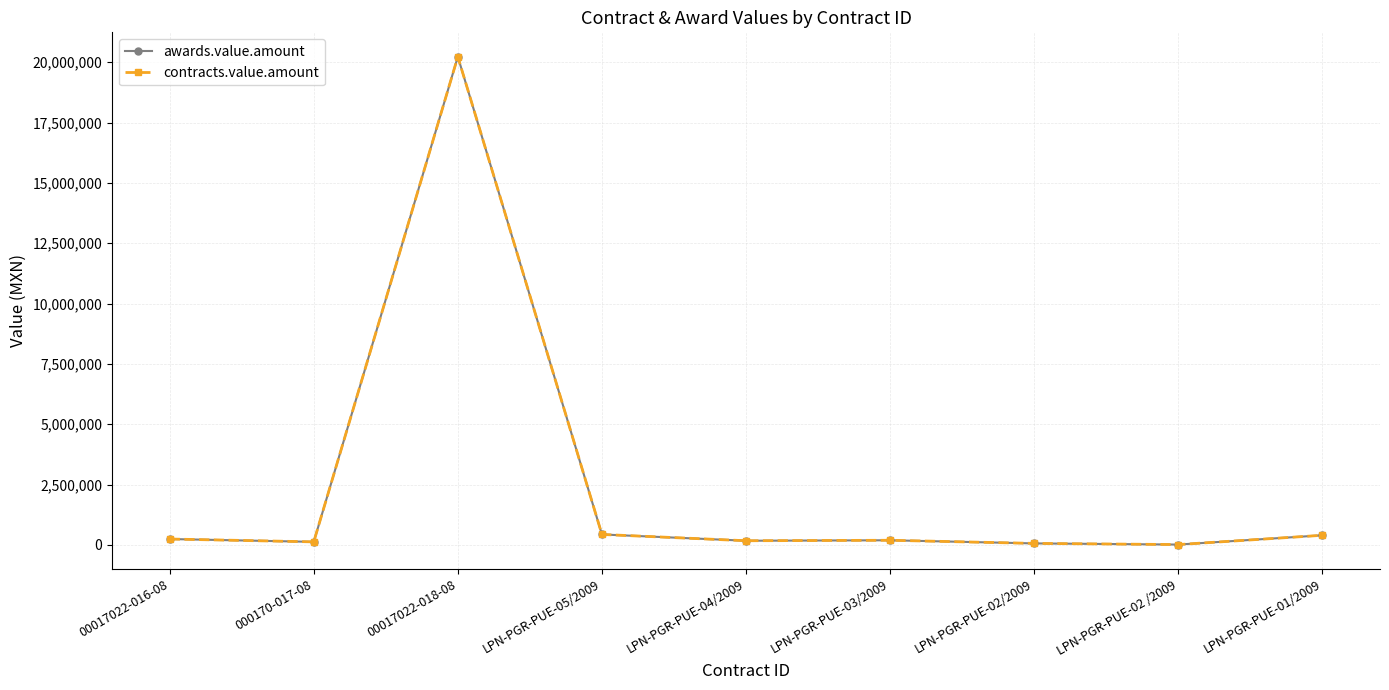

Is the value of awards.value.amount at 000170-017-08 greater than the value of contracts.value.amount at 000170-017-08?

No